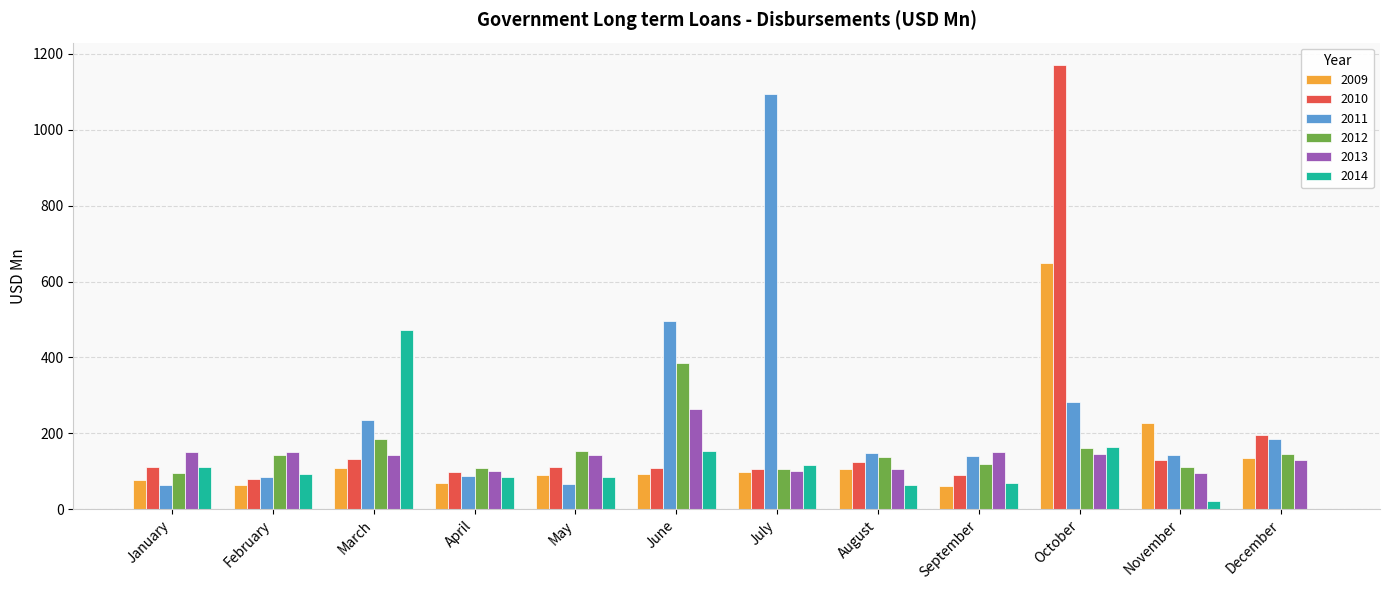

At which label is 2010 closest to 625?

December